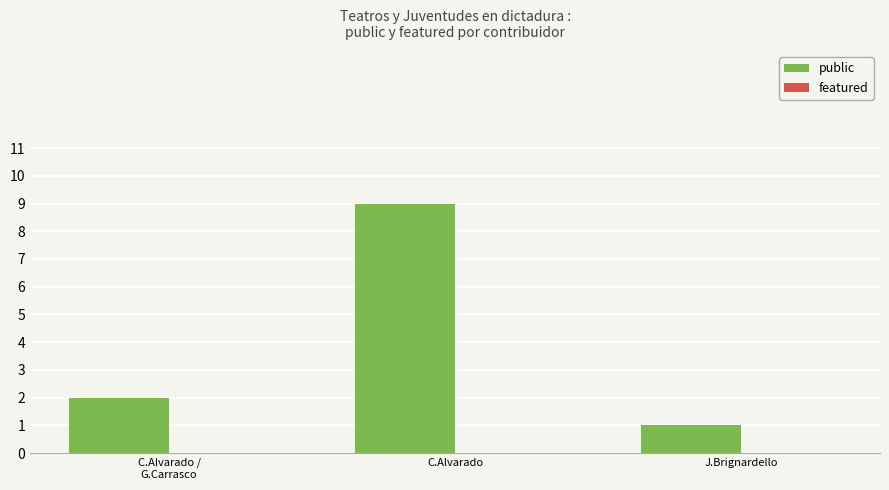

Which label corresponds to the smallest value in the chart?

J.Brignardello